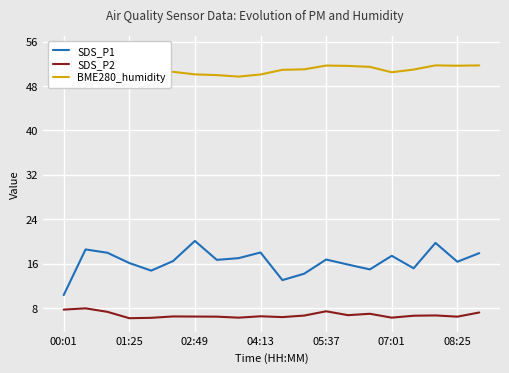

The value of SDS_P1 at 07:01 is 6.9. True or false?

False